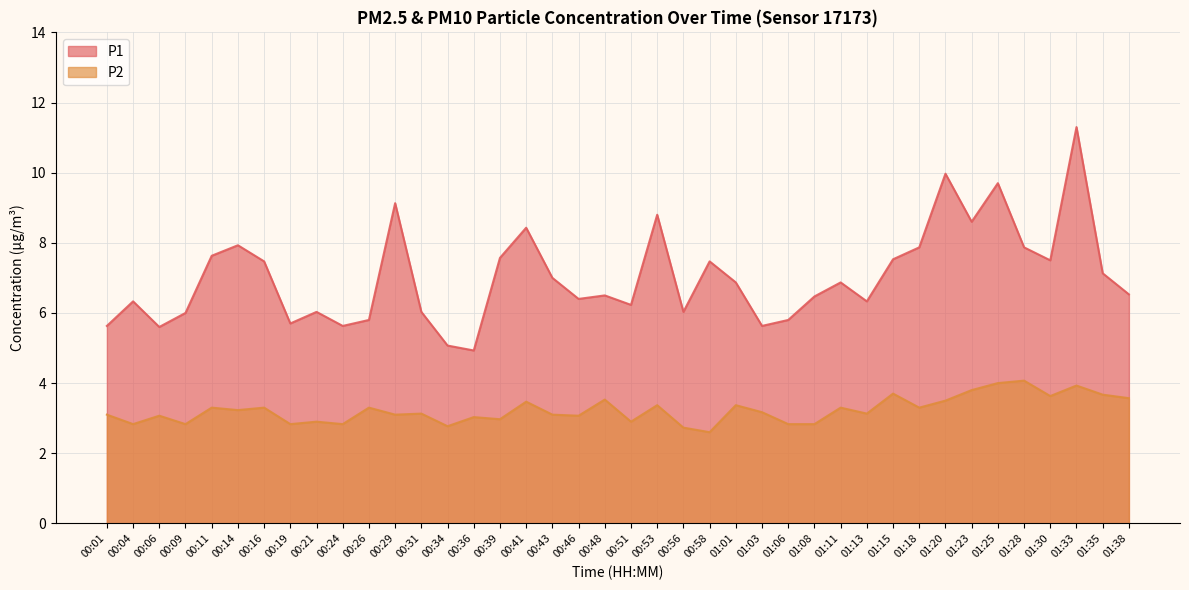

True or false: P1 and P2 cross at least once.

False